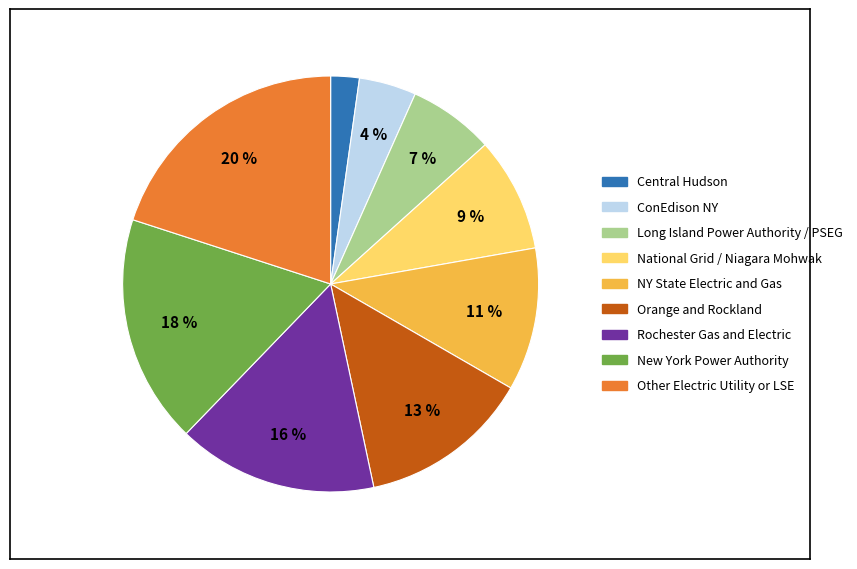

Do National Grid / Niagara Mohwak and NY State Electric and Gas together represent more than half of the pie?

No